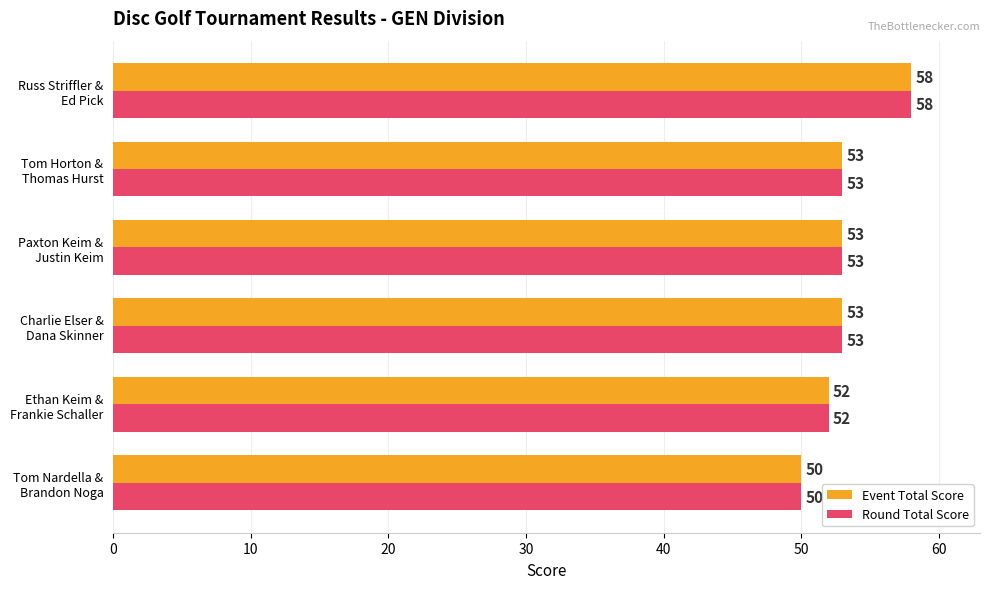

What are all the series names shown in the legend?

Event Total Score, Round Total Score